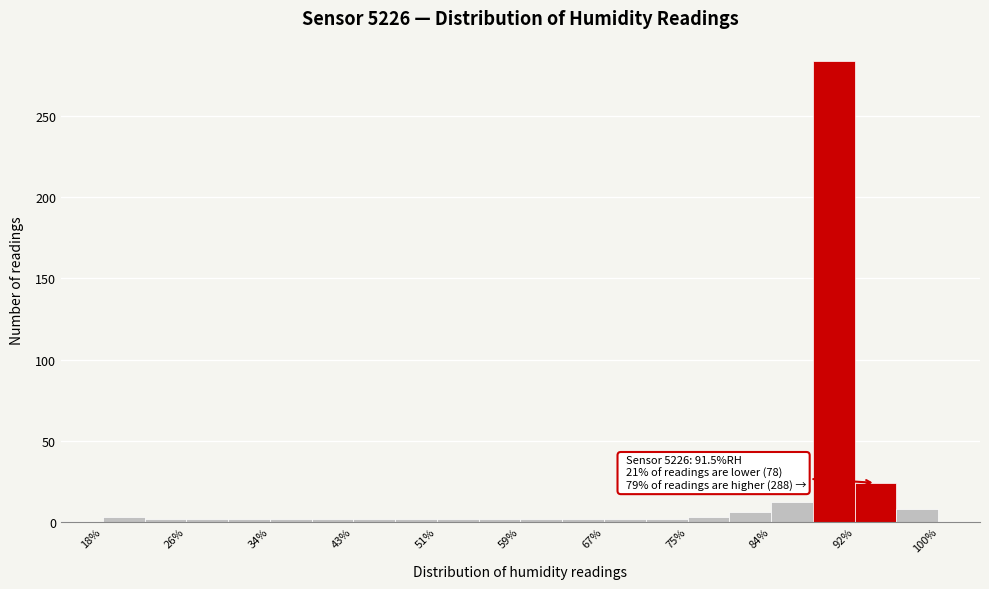

Over which range of the x-axis is the bar tallest?

87.7 to 91.8